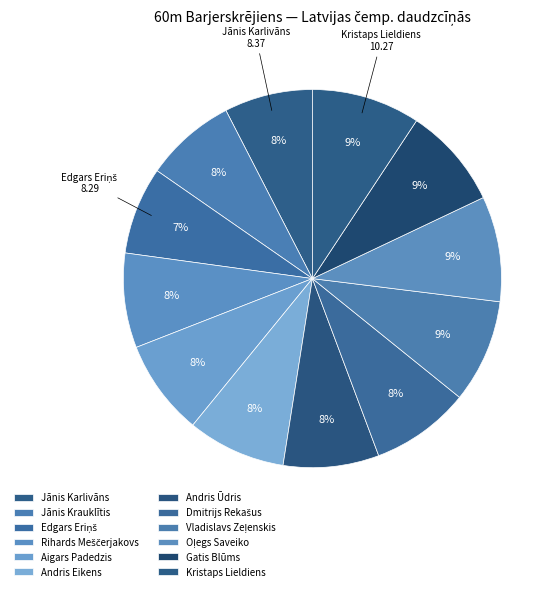

To the nearest percent, what percentage of the pie is Aigars Padedzis?

8%